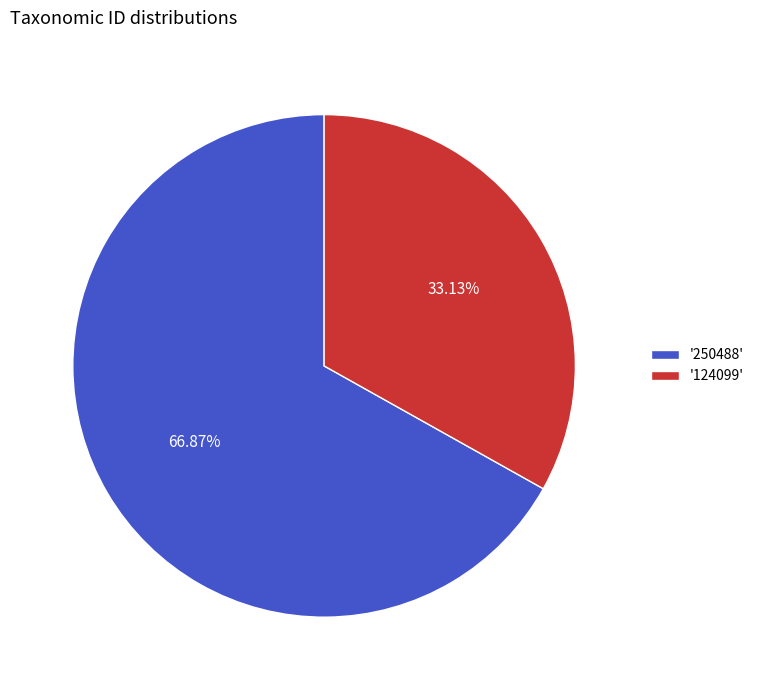

To the nearest percent, what is the average slice percentage?

50%